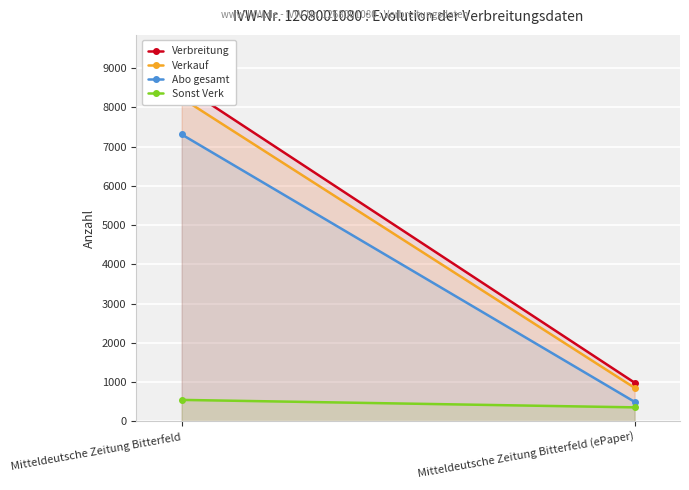

What is the total value across all series at Mitteldeutsche Zeitung Bitterfeld (ePaper)?

2693